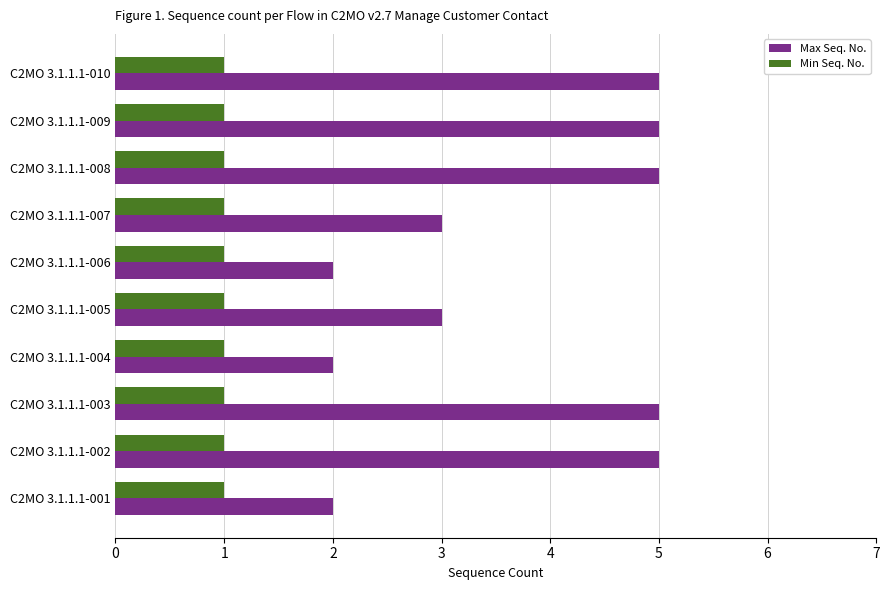

The value of Max Seq. No. at C2MO 3.1.1.1-002 is 9. True or false?

False